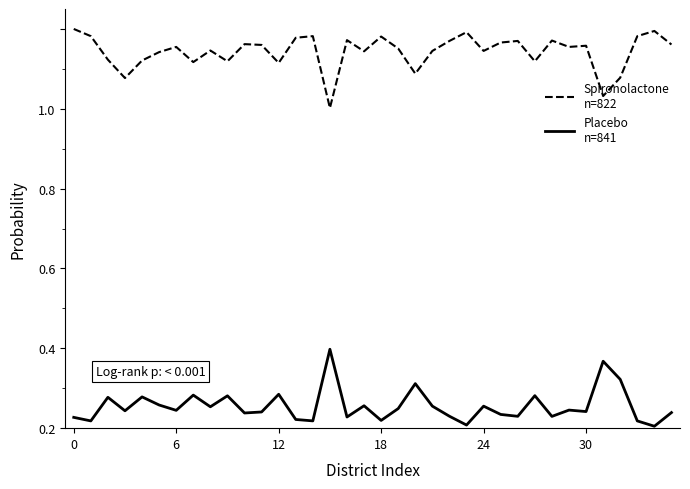

Is this an area chart (filled region under the line)?

No